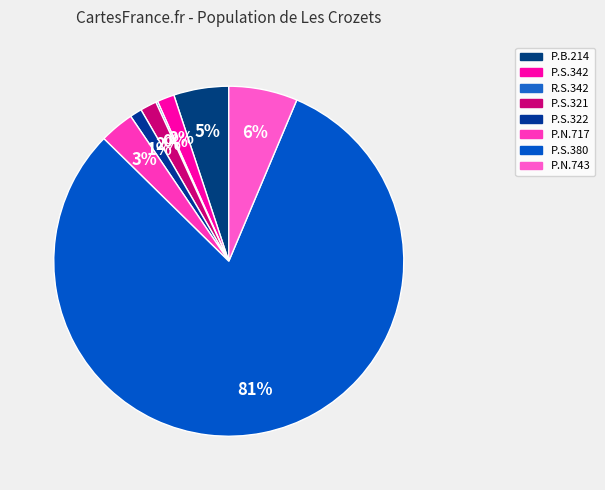

What percentage is NOT represented by R.S.342?

99.8%